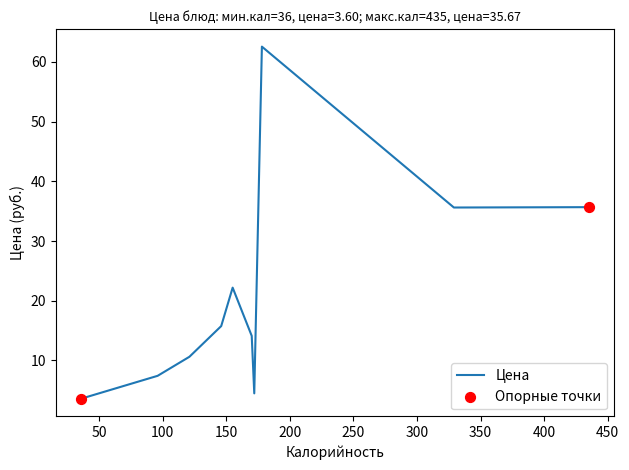

What is the difference between the maximum and minimum values?

59.0